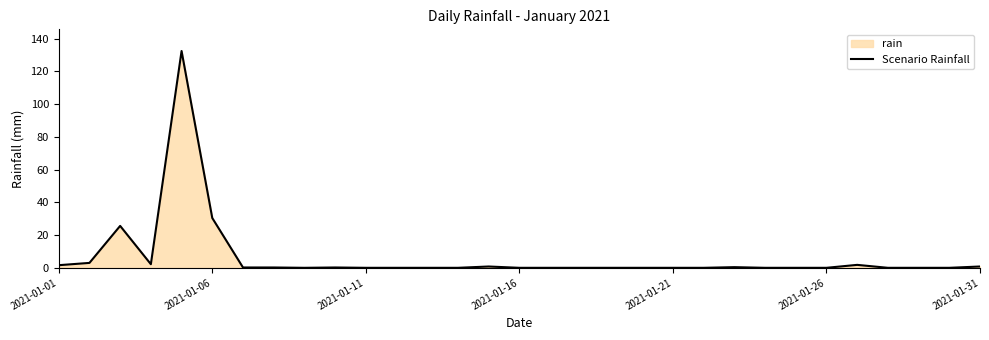

At which label is the value closest to 66?

2021-01-06